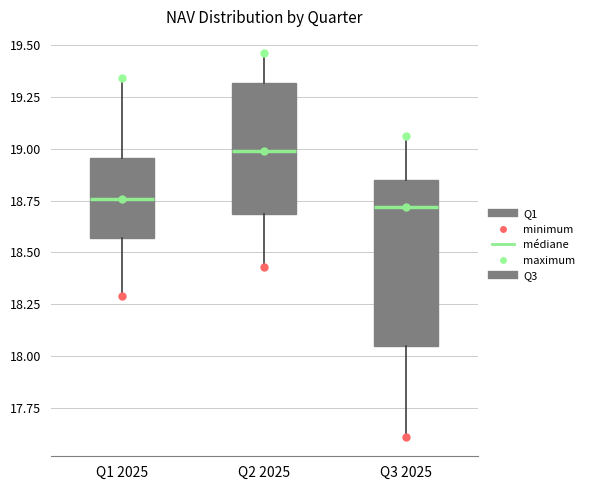

Where is the upper edge of the box for Q1 2025 on the y-axis? The values are not printed on the chart, so give them approximately, as read against the axis.

18.95